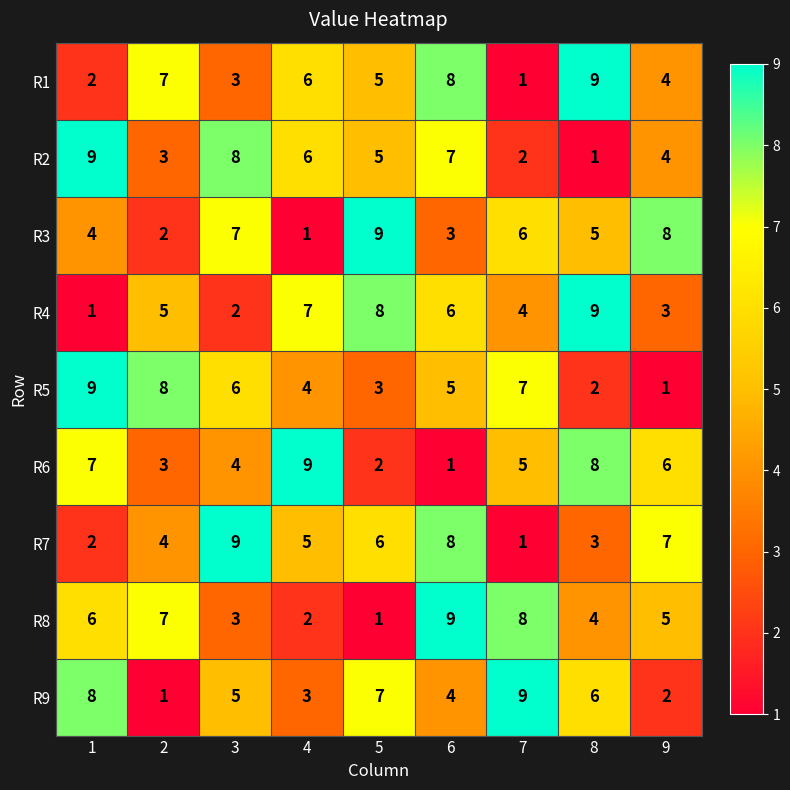

What is the difference between the maximum and minimum values in the R4 series?

8